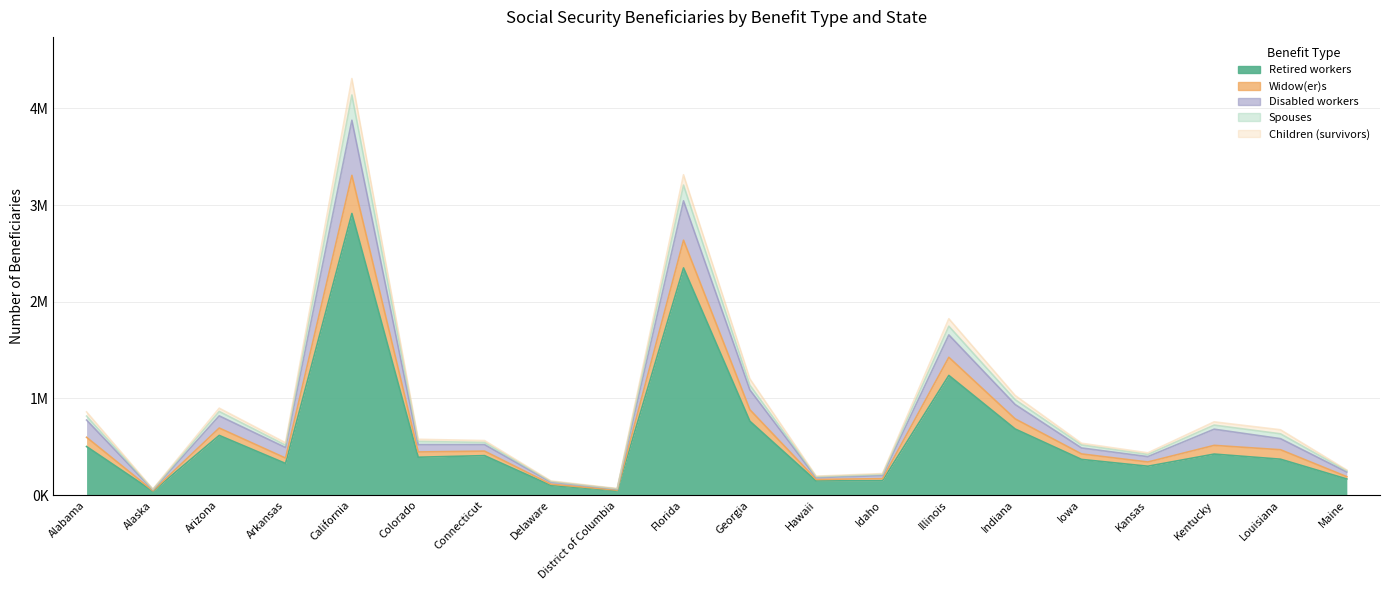

At which category does Retired workers reach its first local valley?

Alaska